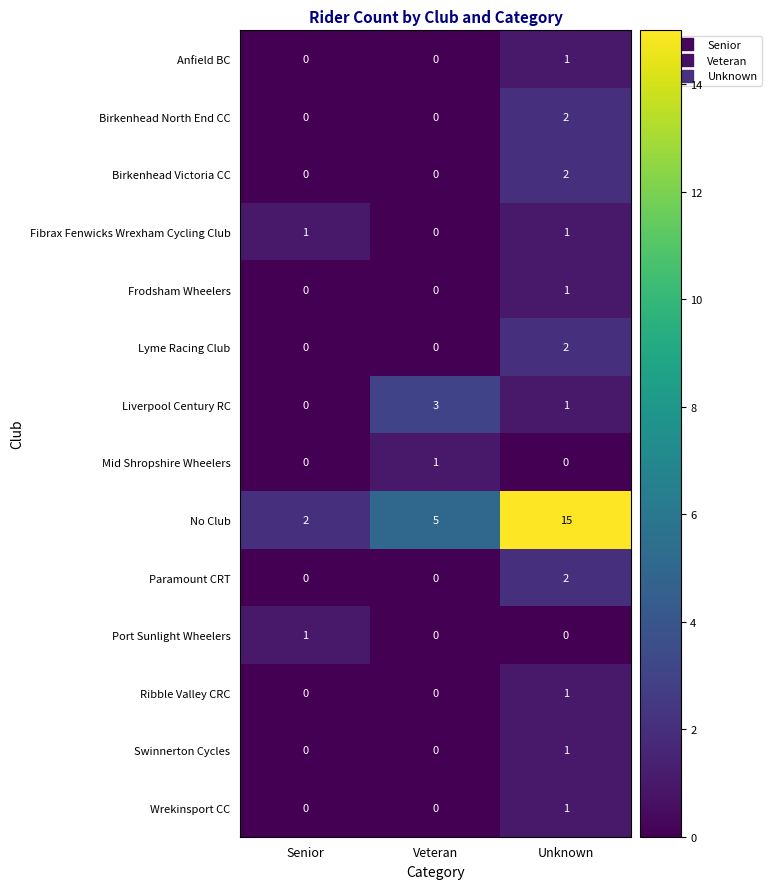

At which category is the sum across all series the highest?

Unknown